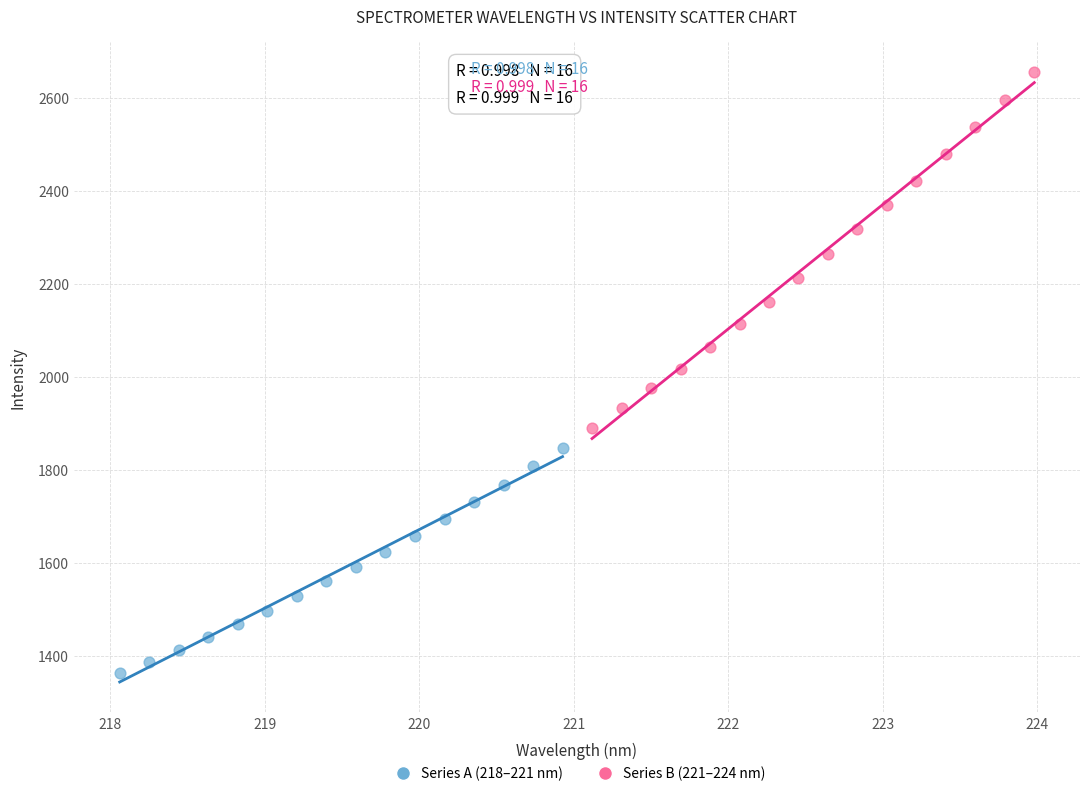

Which series reaches the maximum Y coordinate?

Series B (221–224 nm)